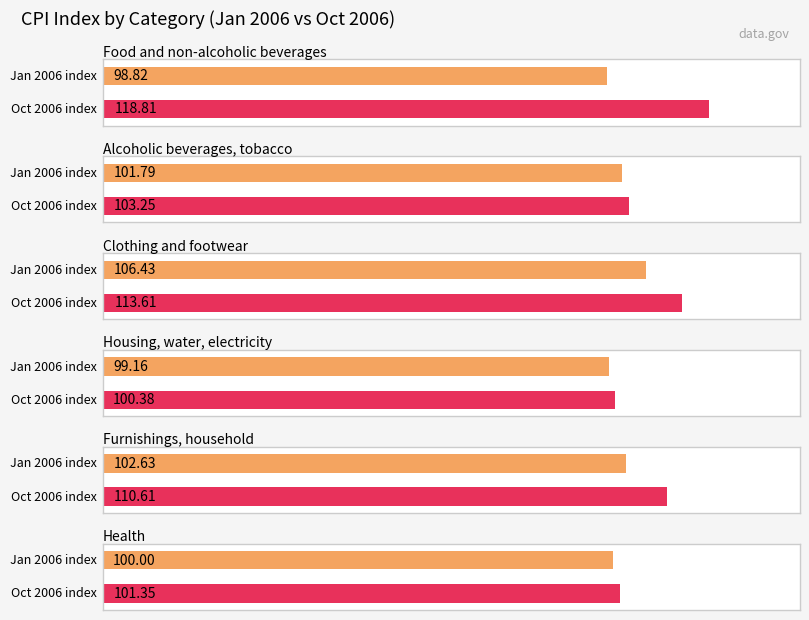

Which category has the lowest value in the Alcoholic beverages, tobacco series?

Jan2006